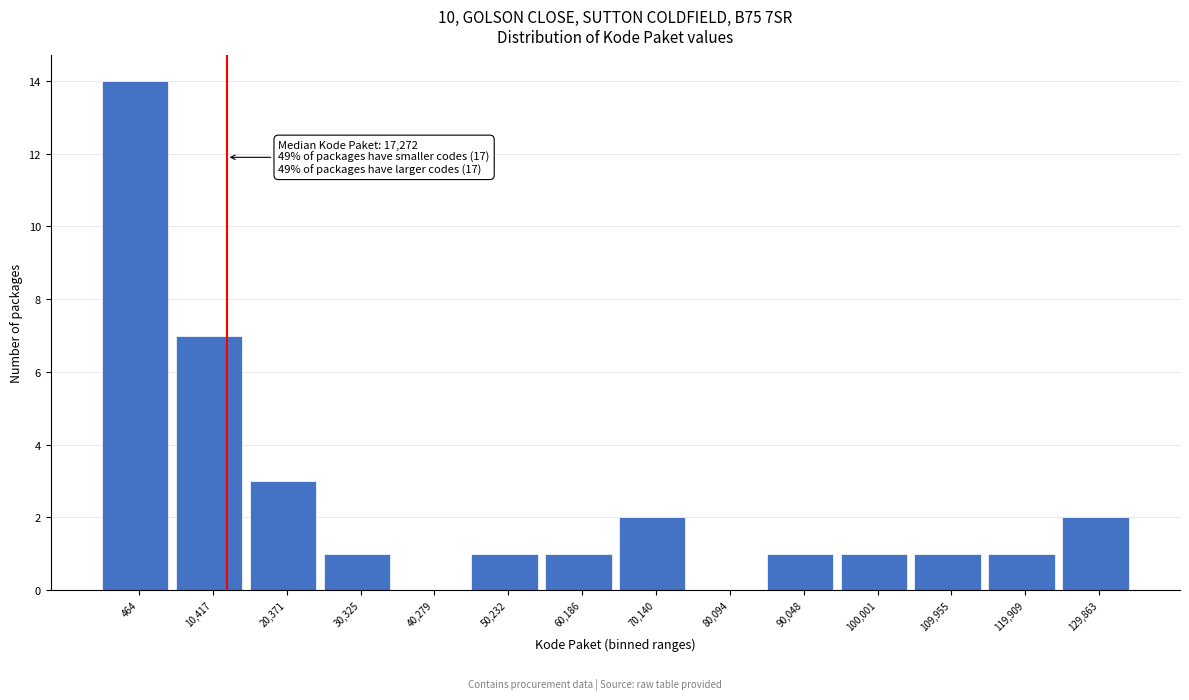

Reading left to right, what are all the values shown in this chart?

464=14	10,417=7	20,371=3	30,325=1	40,279=0	50,232=1	60,186=1	70,140=2	80,094=0	90,048=1	100,001=1	109,955=1	119,909=1	129,863=2